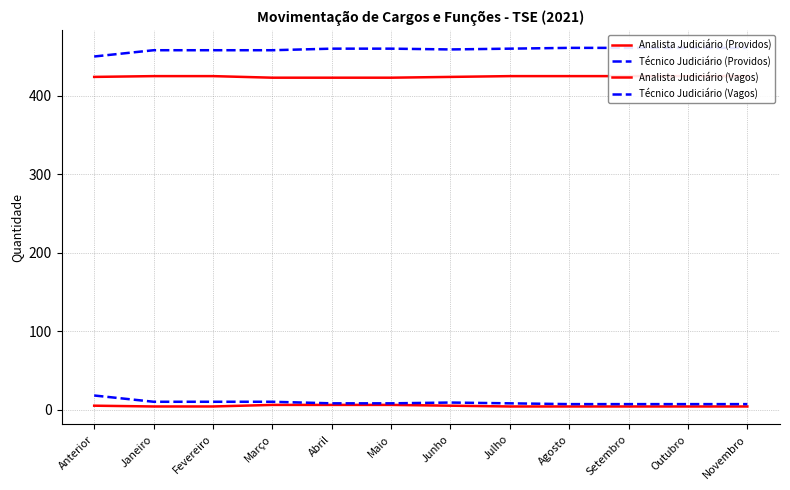

The Analista Judiciário (Providos) series shows 425 at Julho. True or false?

True